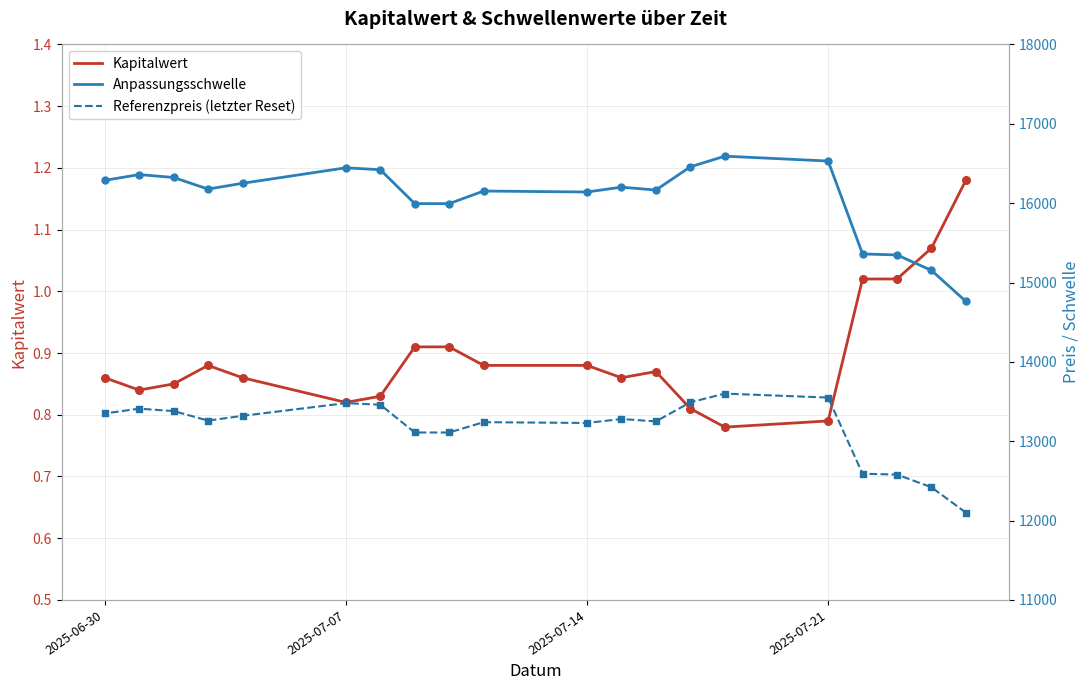

At how many categories does at least one series exceed 12795?

20